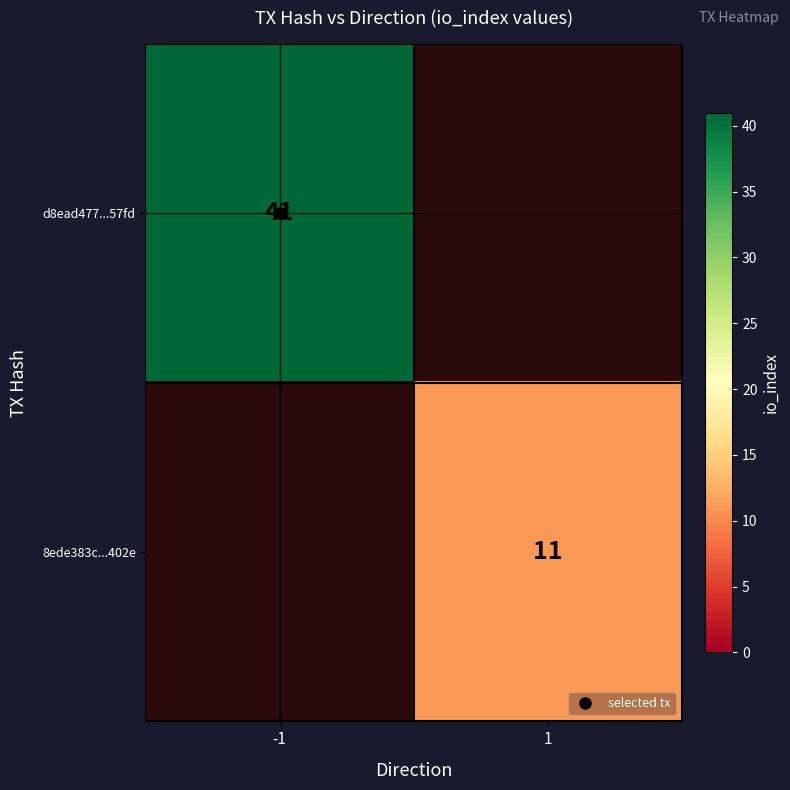

Rank the series by their average value, from highest to lowest.

d8ead477...57fd, 8ede383c...402e